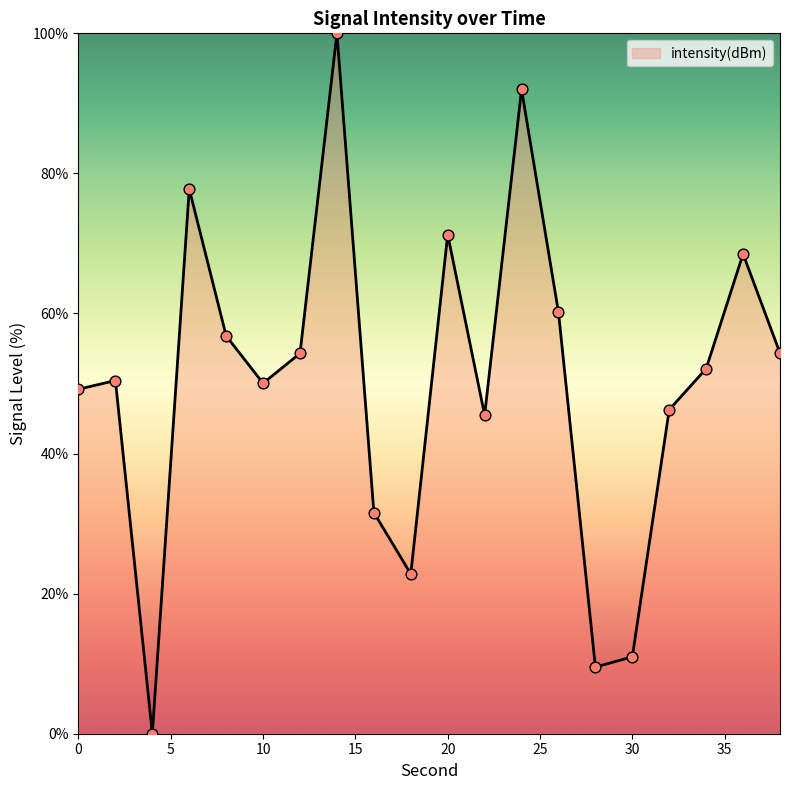

What is the difference between the maximum and minimum values?

100.0